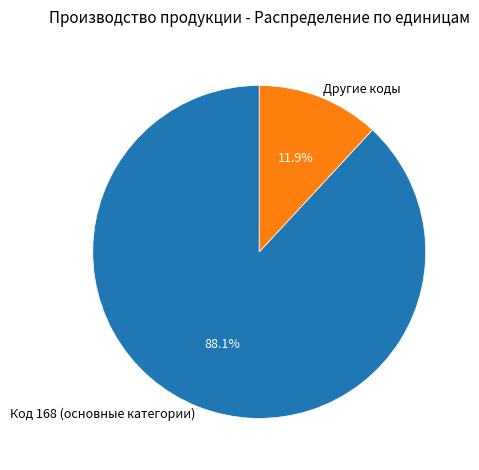

How many segments does this pie chart have?

2